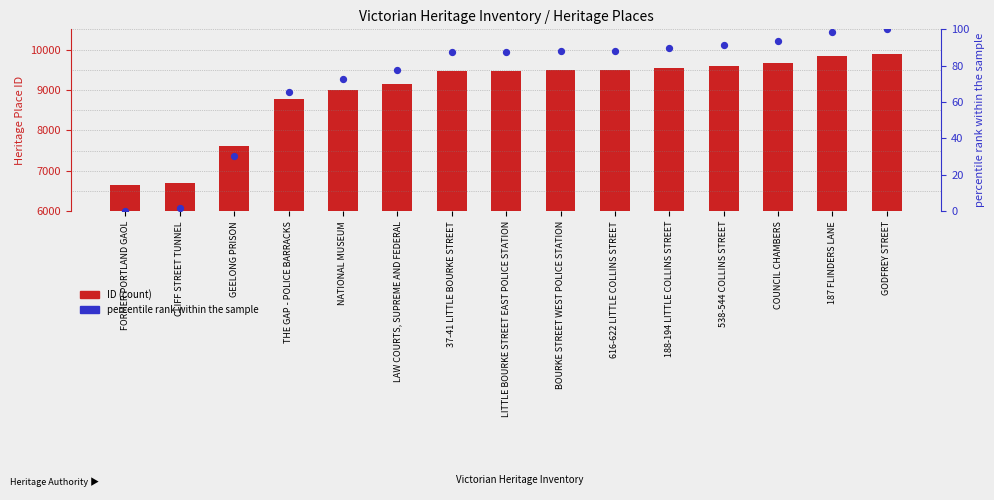

Which series has the largest total across all categories?

ID (Heritage Place ID)